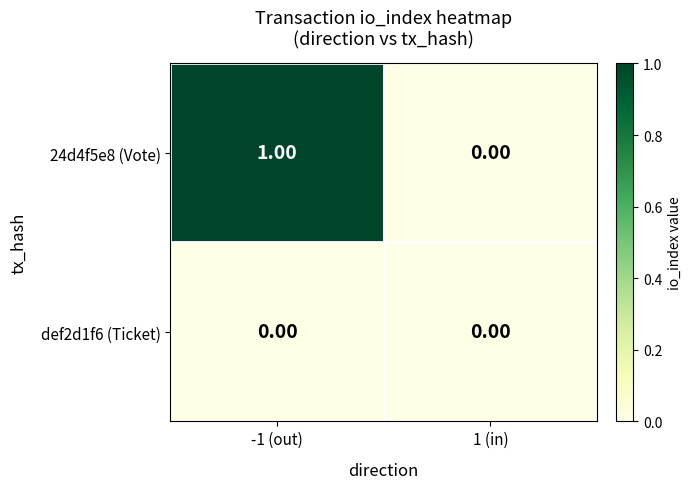

List the series in order of their peak value, lowest first.

def2d1f6 (Ticket), 24d4f5e8 (Vote)